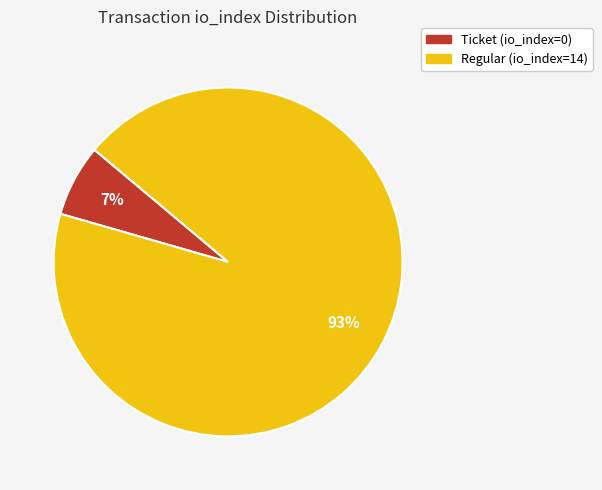

To the nearest percent, what is the combined percentage of Regular (io_index=14) and Ticket (io_index=0)?

100%